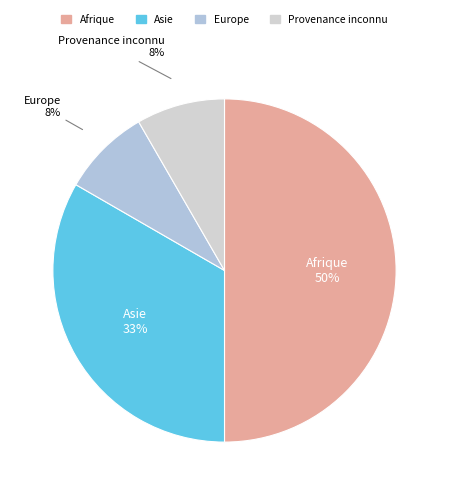

Do Afrique and Asie together represent more than half of the pie?

Yes